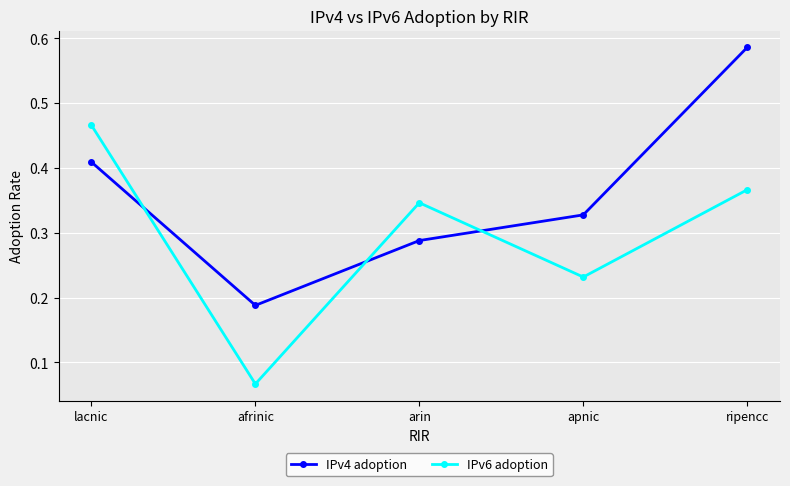

Which label corresponds to the smallest value in the chart?

afrinic